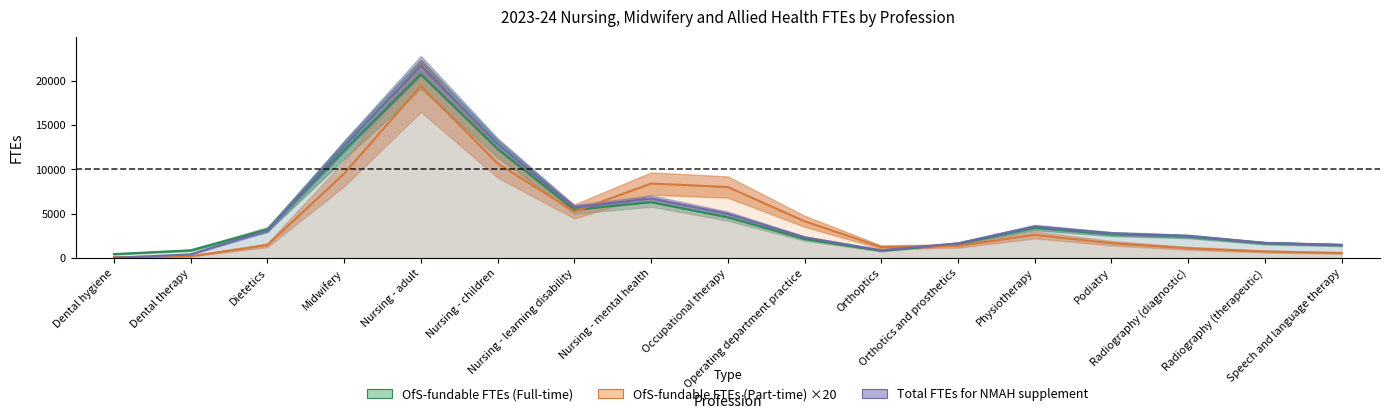

What is the label of the 3rd point from the left?

Dietetics